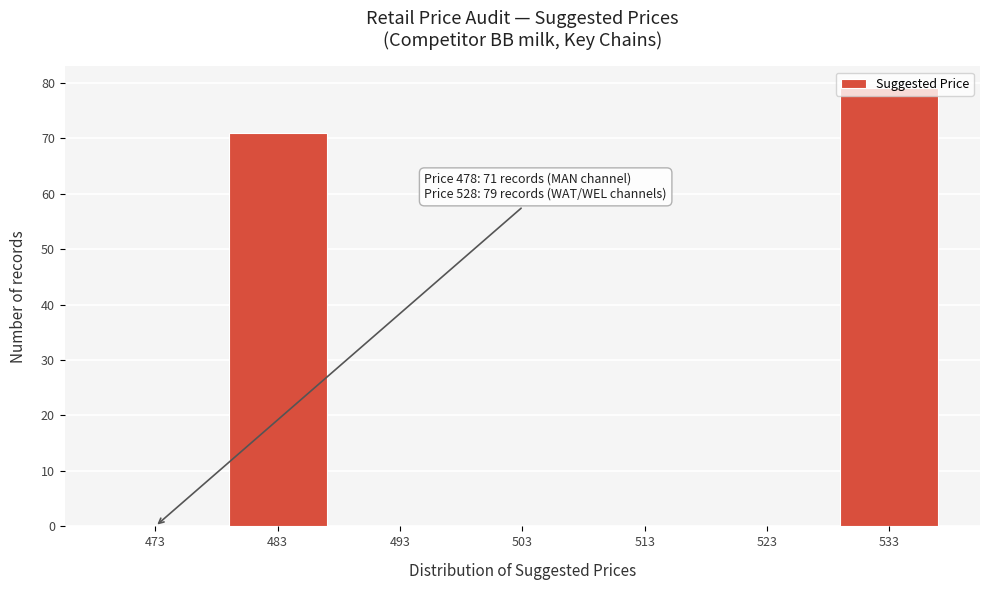

Which category has the highest value across all series?

533